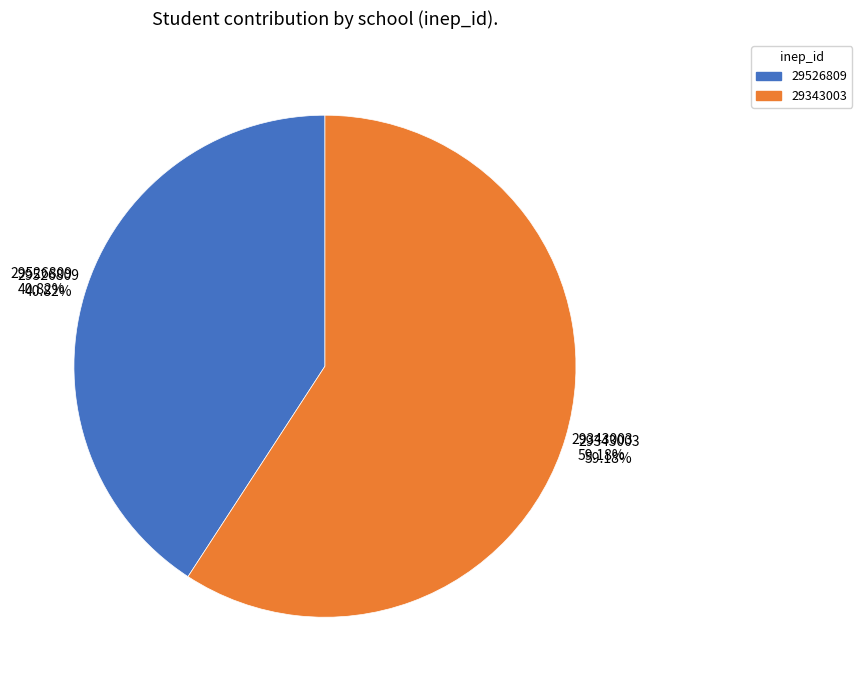

What percentage is the 29526809 slice, to the nearest percent?

41%